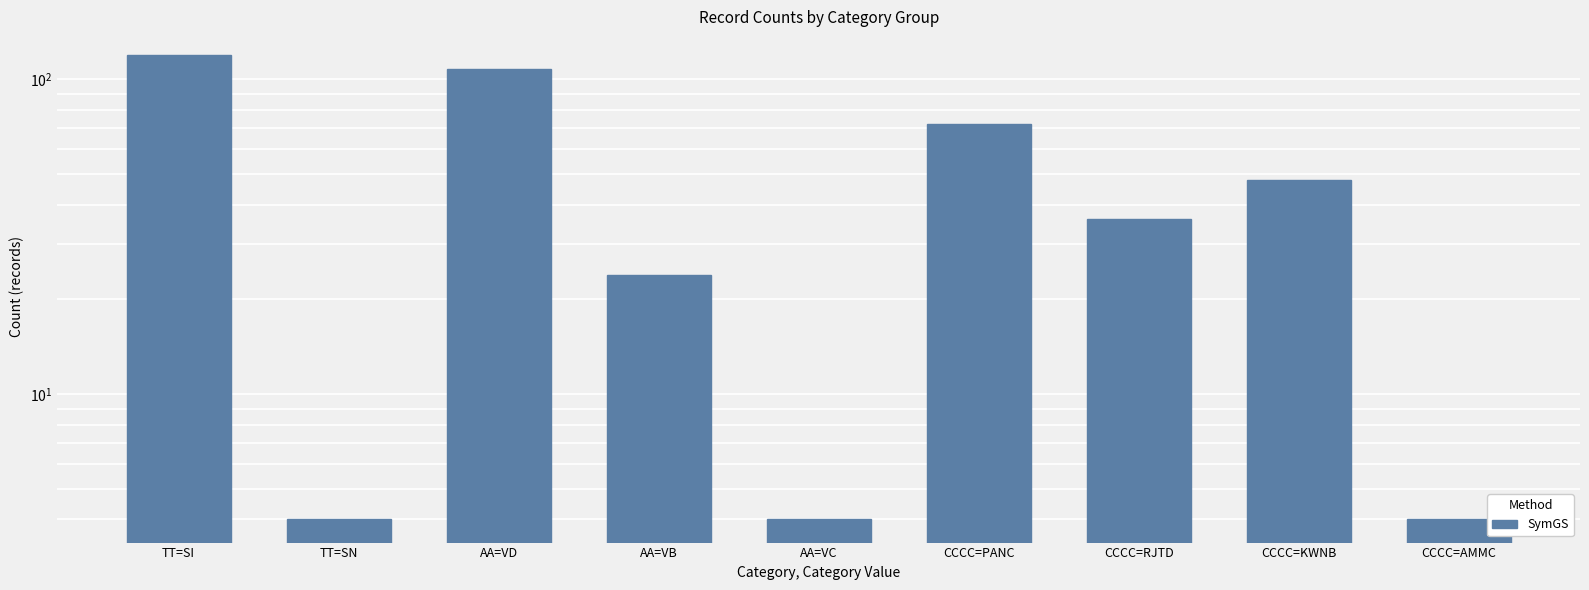

What is the approximate value at TT=SN?

4